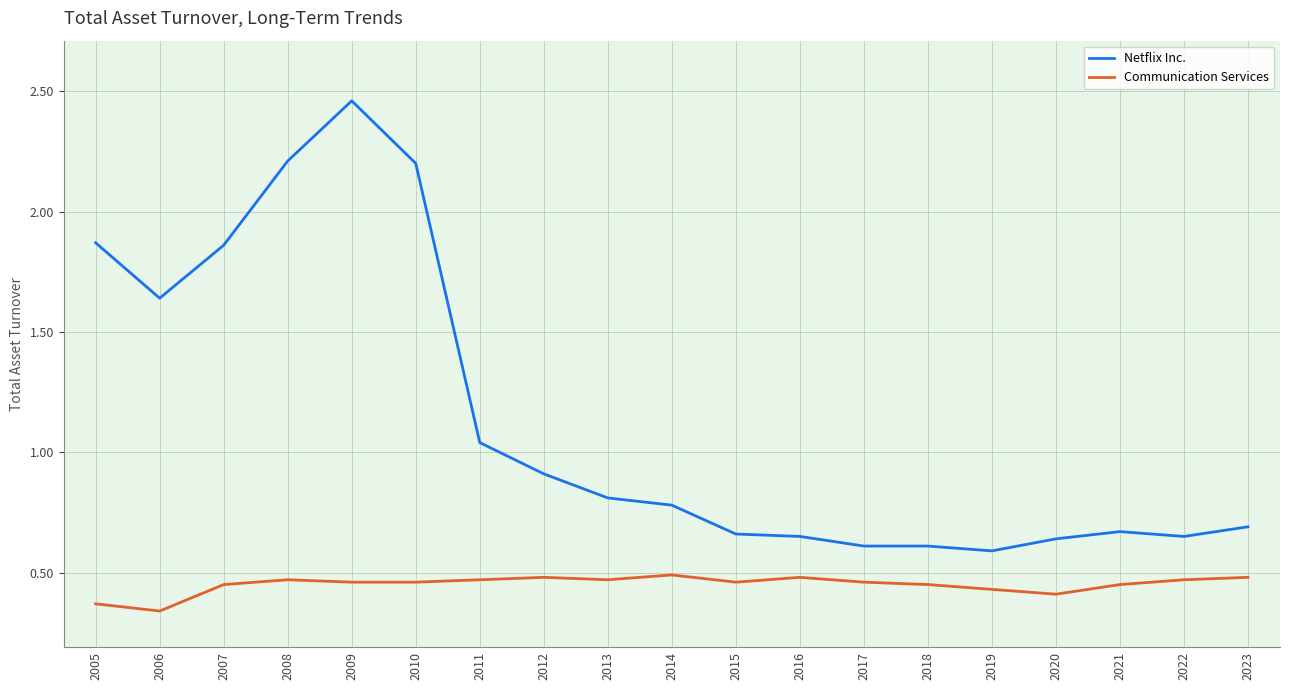

Does the chart have visible grid lines?

Yes